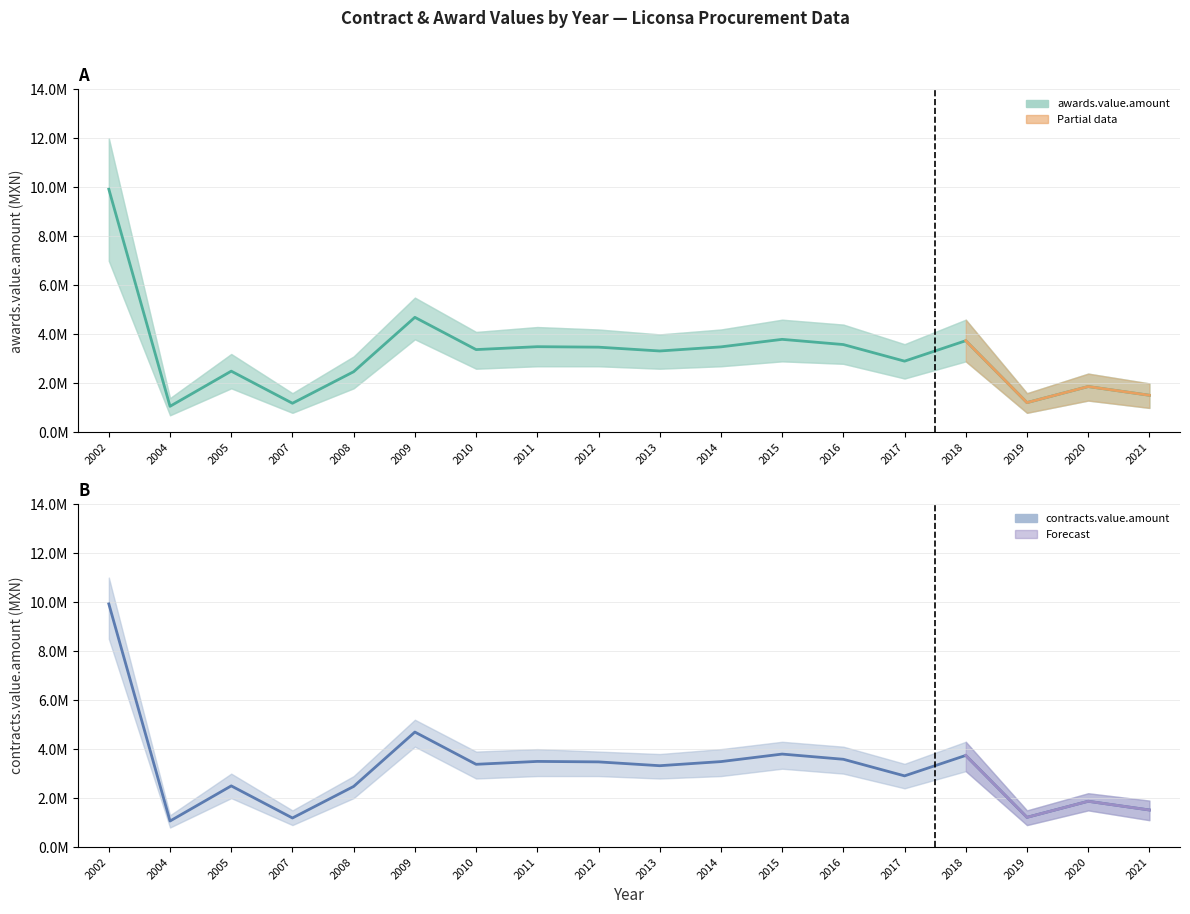

At 2014, list the series in order from smallest to largest.

awards.value.amount, contracts.value.amount